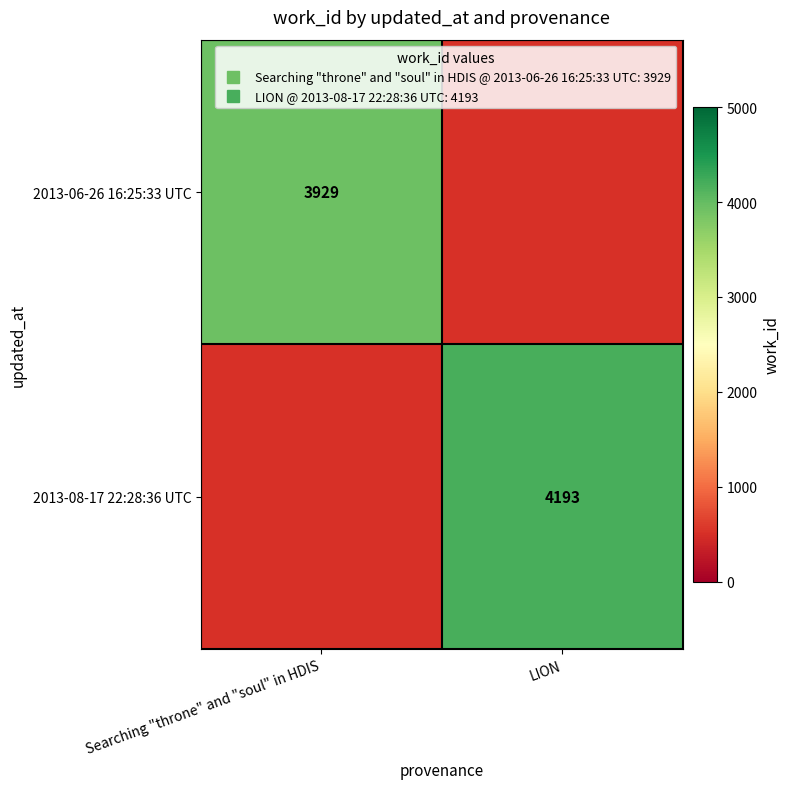

Is the value of 2013-08-17 22:28:36 UTC at Searching "throne" and "soul" in HDIS greater than the value of 2013-06-26 16:25:33 UTC at Searching "throne" and "soul" in HDIS?

No